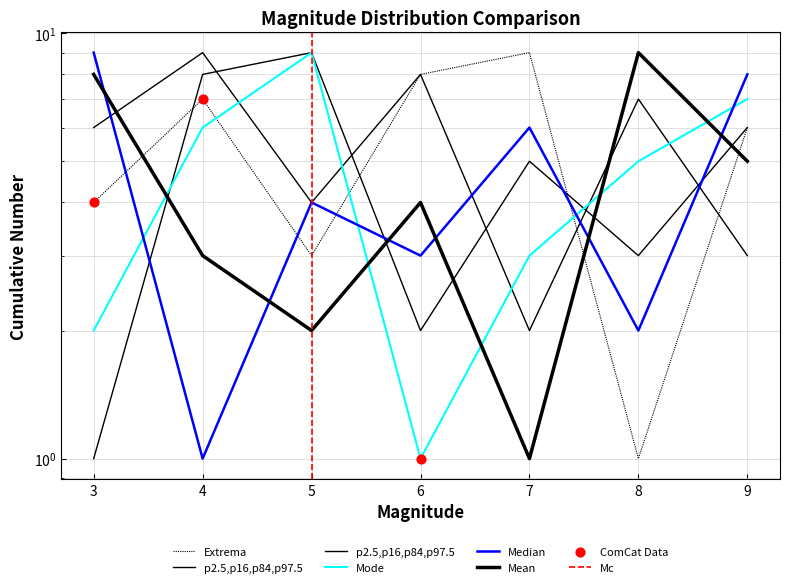

At how many categories does at least one series exceed 1?

7